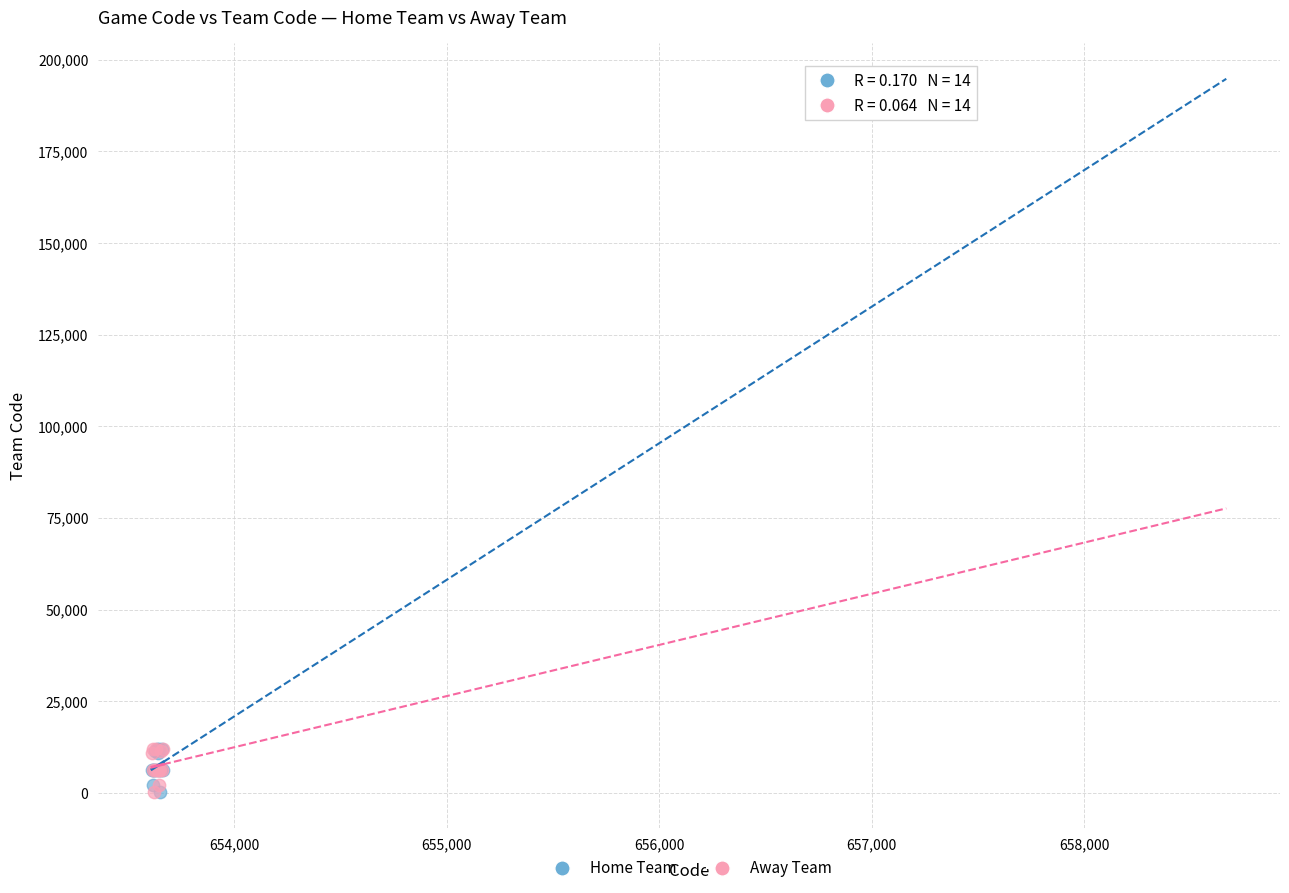

What are all the series names shown in the legend?

Home Team, Away Team